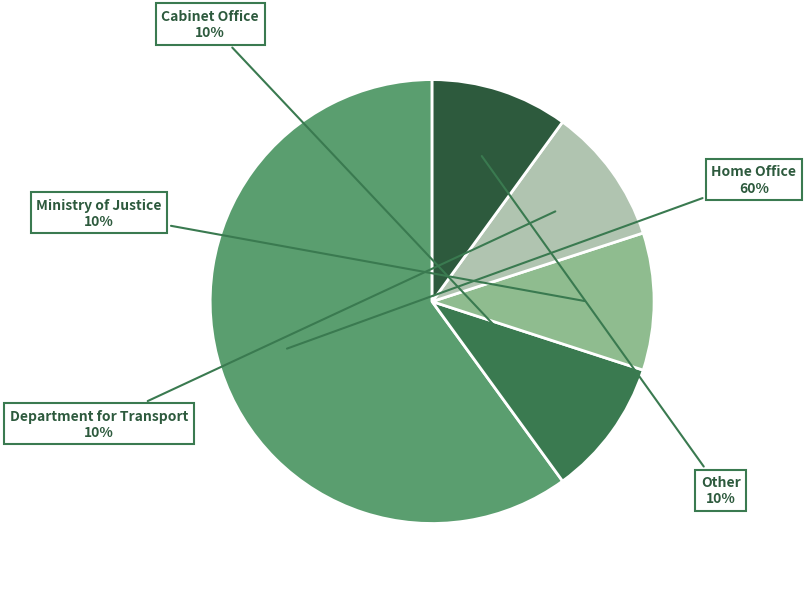

The Ministry of Justice slice represents 1% of the pie. True or false?

False